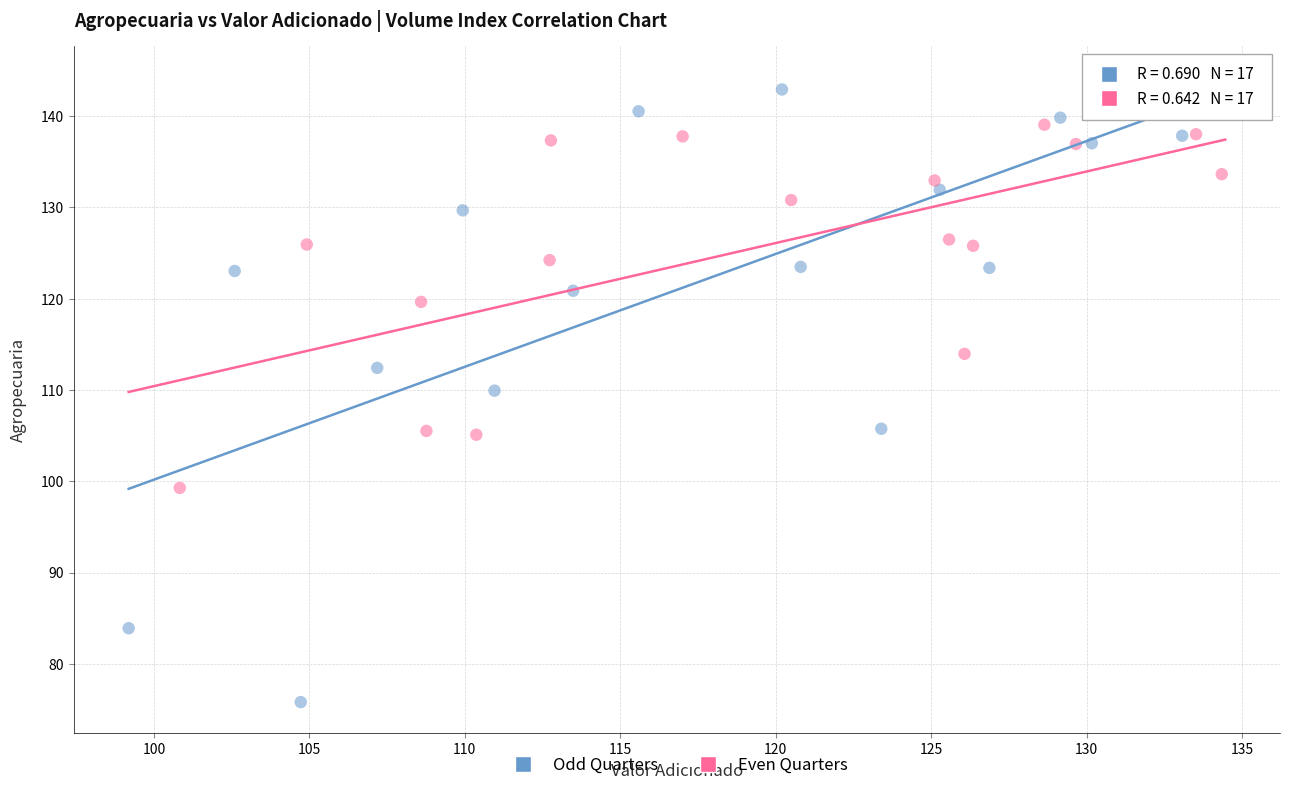

Which series contains the lowest Y value?

Odd Quarters